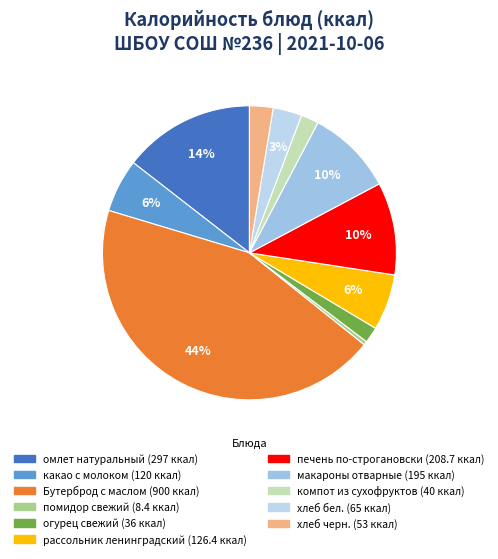

The печень по-строгановски slice represents 22% of the pie. True or false?

False